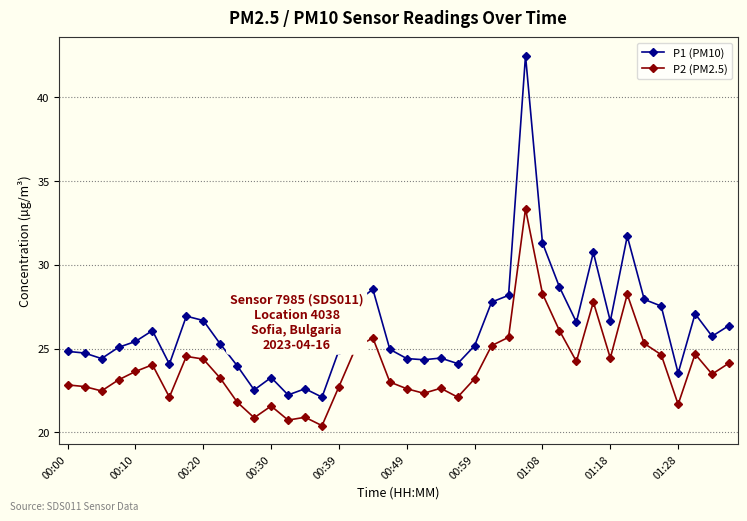

True or false: P1 (PM10) and P2 (PM2.5) cross at least once.

False